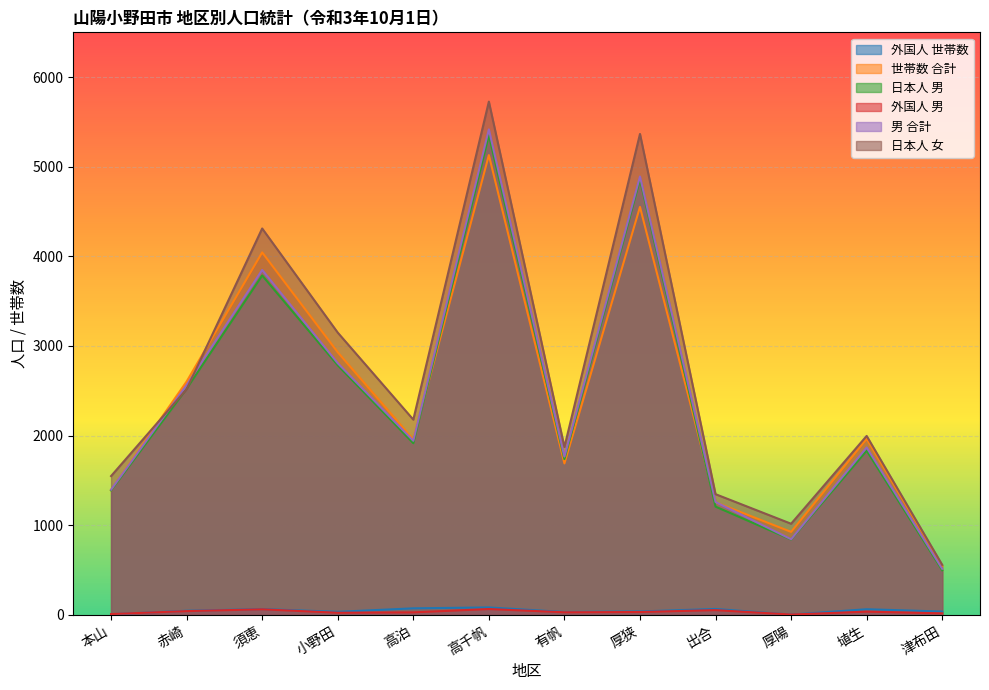

What is the lowest value of the 世帯数 合計 series?

547